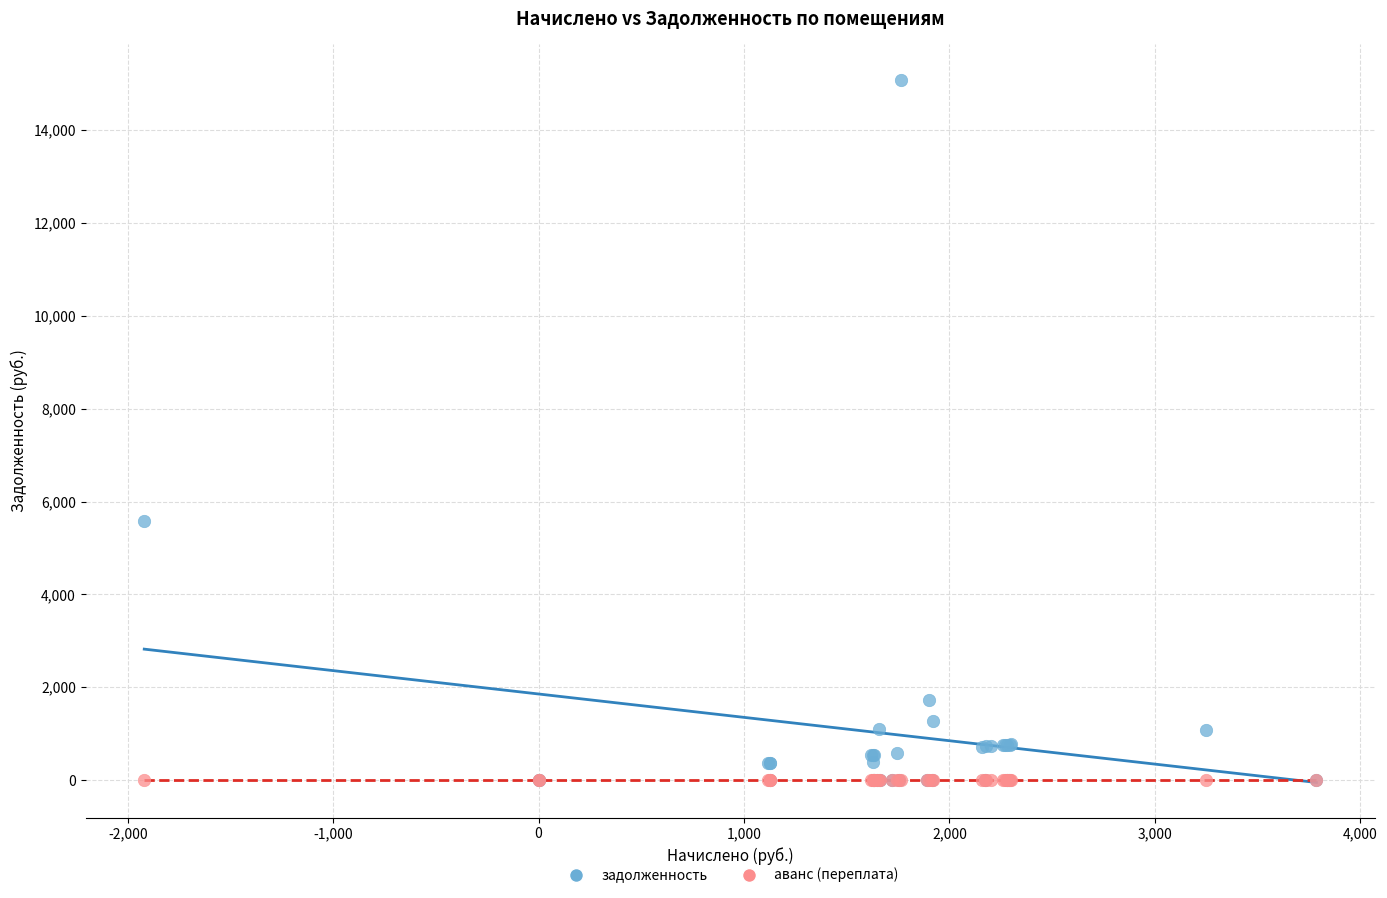

Across all series, what Y value is closest to 7544?

5582.9